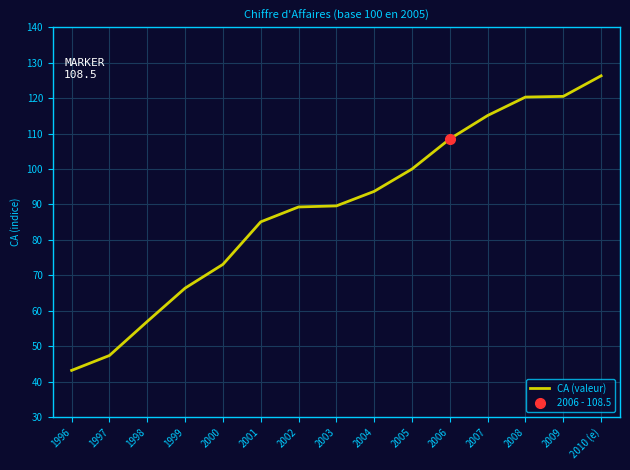

What is the difference between the second highest and minimum values?

77.3